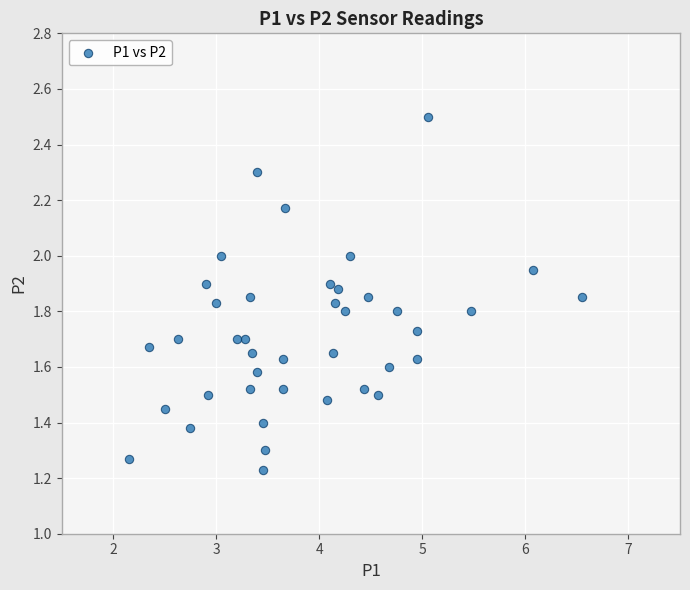

What is the range of X values (max minus min)?

4.4